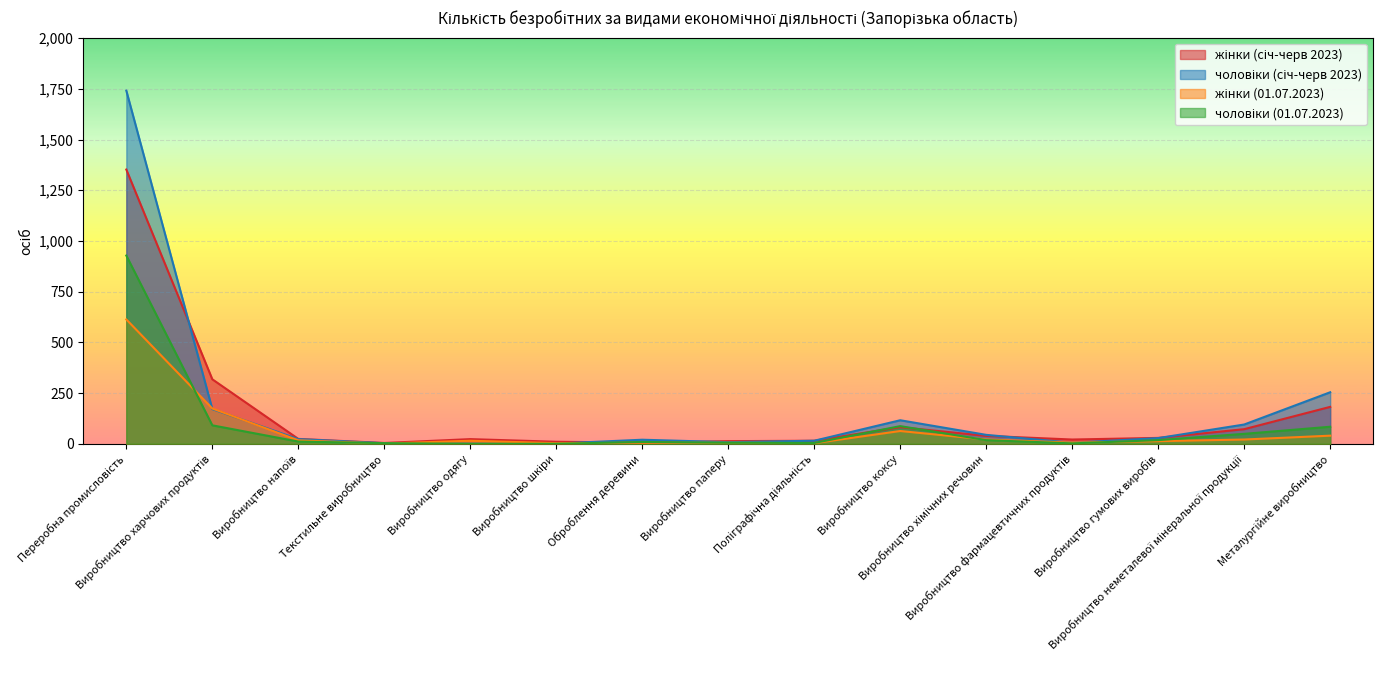

Reading left to right, list all the values displayed in this chart.

жінки (січ-черв 2023): 1352	318	24	4	23	10	6	13	15	82	39	21	29	72	182
чоловіки (січ-черв 2023): 1741	171	23	3	0	1	20	8	15	116	44	5	28	95	254
жінки (01.07.2023): 613	174	17	1	15	3	5	5	3	63	21	6	13	21	40
чоловіки (01.07.2023): 928	91	11	3	0	0	9	5	4	87	18	2	18	49	84